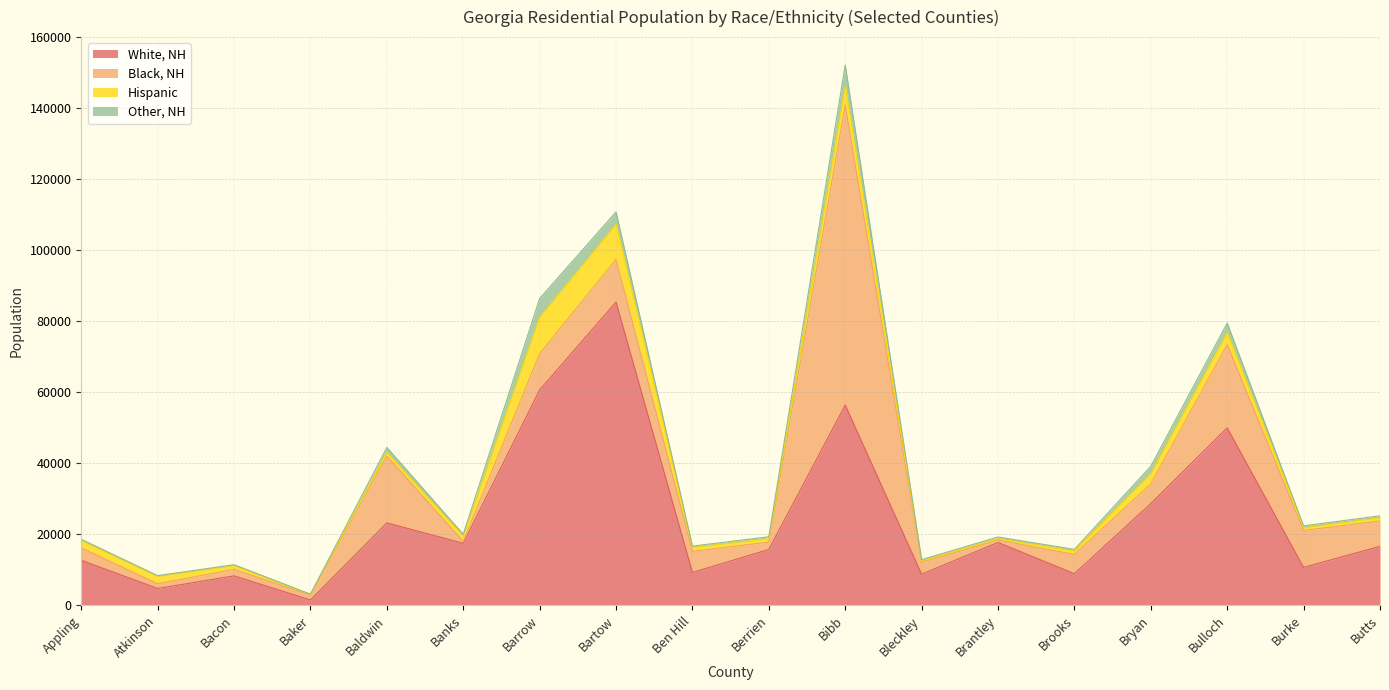

Reading right to left, list all the values displayed in this chart.

White, NH: Butts=16581	Burke=10643	Bulloch=49937	Bryan=28623	Brooks=8873	Brantley=17669	Bleckley=8725	Bibb=56360	Berrien=15697	Ben Hill=9214	Bartow=85363	Barrow=60620	Banks=17439	Baldwin=23182	Baker=1473	Bacon=8265	Atkinson=4711	Appling=12658
Black, NH: Butts=7146	Burke=10409	Bulloch=23443	Bryan=5550	Brooks=5442	Brantley=670	Bleckley=3376	Bibb=84506	Berrien=2070	Ben Hill=5980	Bartow=12012	Barrow=10247	Banks=515	Baldwin=18846	Baker=1364	Bacon=1855	Atkinson=1309	Appling=3498
Hispanic: Butts=885	Burke=747	Bulloch=3383	Bryan=2886	Brooks=949	Brantley=393	Bleckley=425	Bibb=5309	Berrien=975	Ben Hill=1059	Bartow=9952	Barrow=10224	Banks=1459	Baldwin=1001	Baker=197	Bacon=1028	Atkinson=2097	Appling=1974
Other, NH: Butts=562	Burke=543	Bulloch=2704	Bryan=2078	Brooks=463	Brantley=470	Bleckley=312	Bibb=5975	Berrien=534	Ben Hill=392	Bartow=3444	Barrow=5292	Banks=569	Baldwin=1399	Baker=82	Bacon=256	Atkinson=213	Appling=431